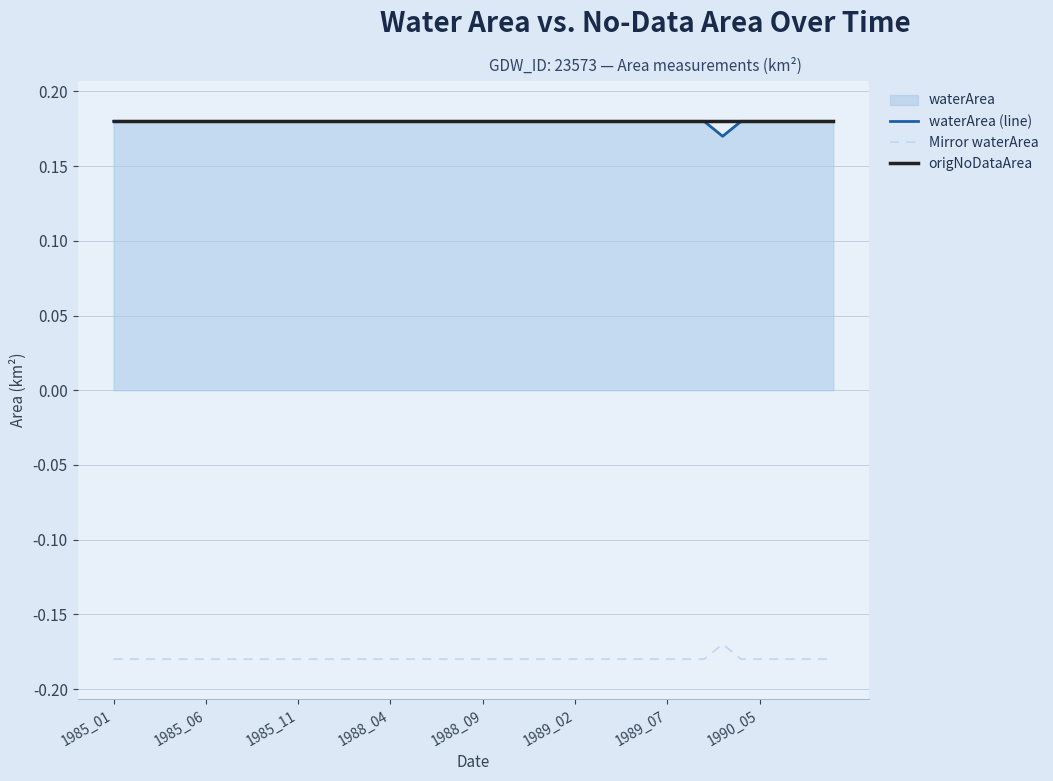

The value of origNoDataArea at 1985_06 is 0.1. True or false?

False